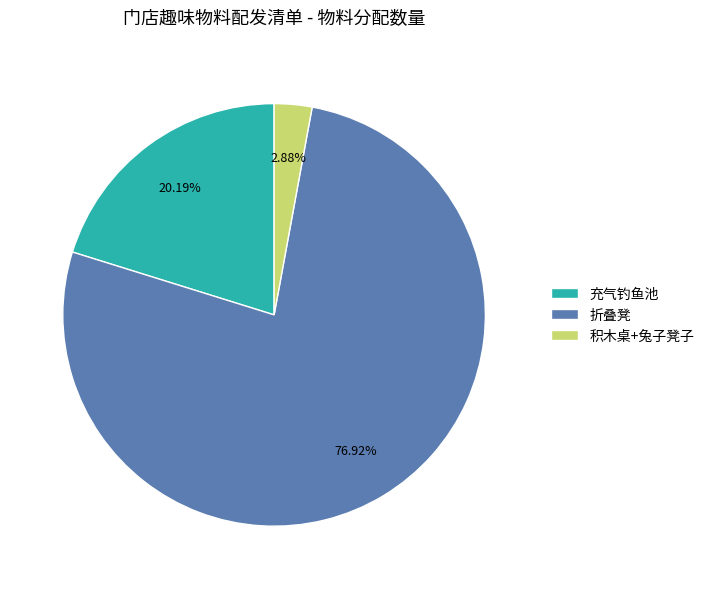

Between 积木桌+兔子凳子 and 折叠凳, which is larger?

折叠凳